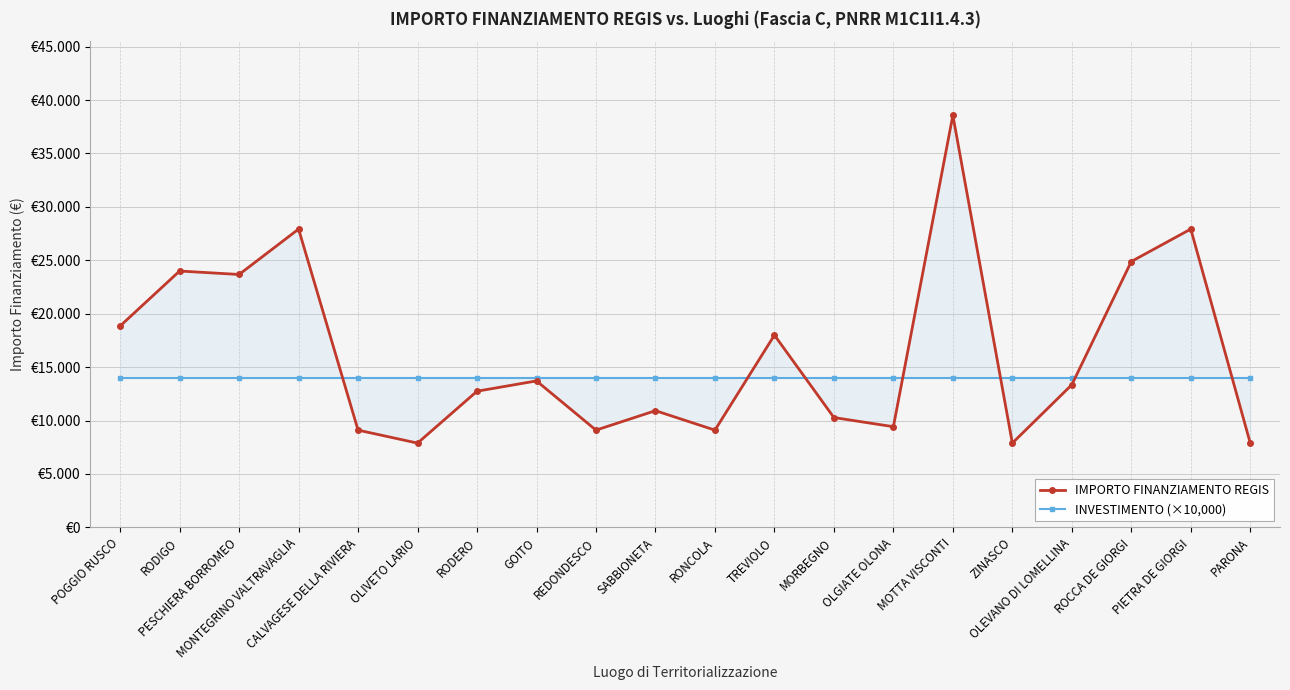

Reading right to left, what are all the values shown in this chart?

IMPORTO FINANZIAMENTO REGIS: PARONA=7891	PIETRA DE GIORGI=27922	ROCCA DE GIORGI=24887	OLEVANO DI LOMELLINA=13354	ZINASCO=7891	MOTTA VISCONTI=38565	OLGIATE OLONA=9427	MORBEGNO=10284	TREVIOLO=17997	RONCOLA=9105	SABBIONETA=10926	REDONDESCO=9105	GOITO=13712	RODERO=12747	OLIVETO LARIO=7891	CALVAGESE DELLA RIVIERA=9105	MONTEGRINO VALTRAVAGLIA=27922	PESCHIERA BORROMEO=23673	RODIGO=23996	POGGIO RUSCO=18854
INVESTIMENTO (×10,000): PARONA=14000	PIETRA DE GIORGI=14000	ROCCA DE GIORGI=14000	OLEVANO DI LOMELLINA=14000	ZINASCO=14000	MOTTA VISCONTI=14000	OLGIATE OLONA=14000	MORBEGNO=14000	TREVIOLO=14000	RONCOLA=14000	SABBIONETA=14000	REDONDESCO=14000	GOITO=14000	RODERO=14000	OLIVETO LARIO=14000	CALVAGESE DELLA RIVIERA=14000	MONTEGRINO VALTRAVAGLIA=14000	PESCHIERA BORROMEO=14000	RODIGO=14000	POGGIO RUSCO=14000